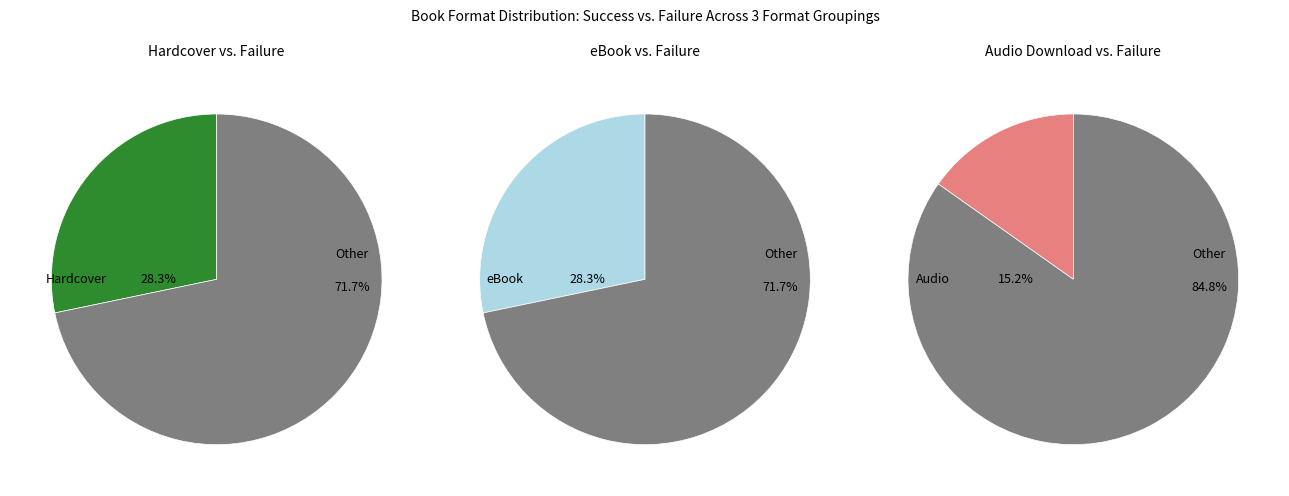

What percentage is the Hardcover slice, to the nearest percent?

28%